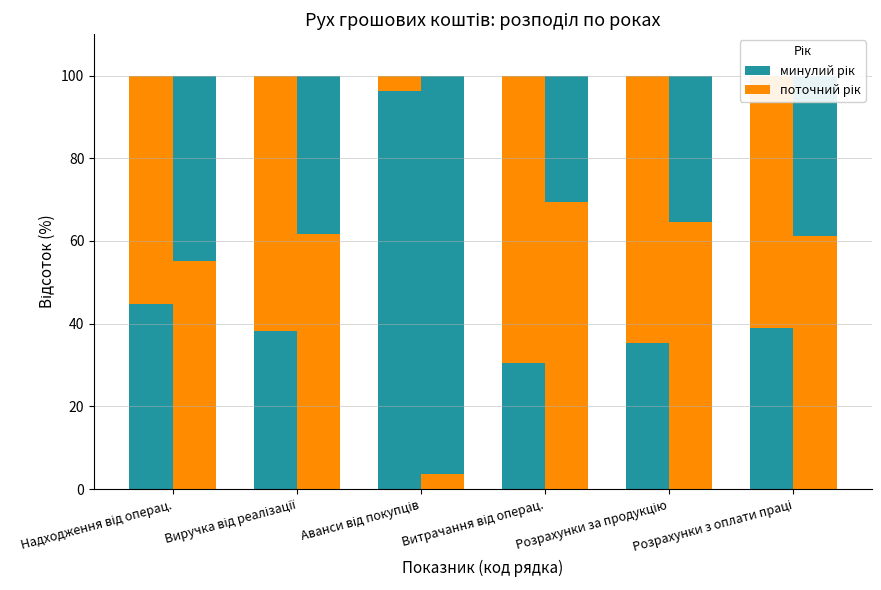

What is the difference between the минулий рік values at Розрахунки з оплати праці and Надходження від операц.?

5.8